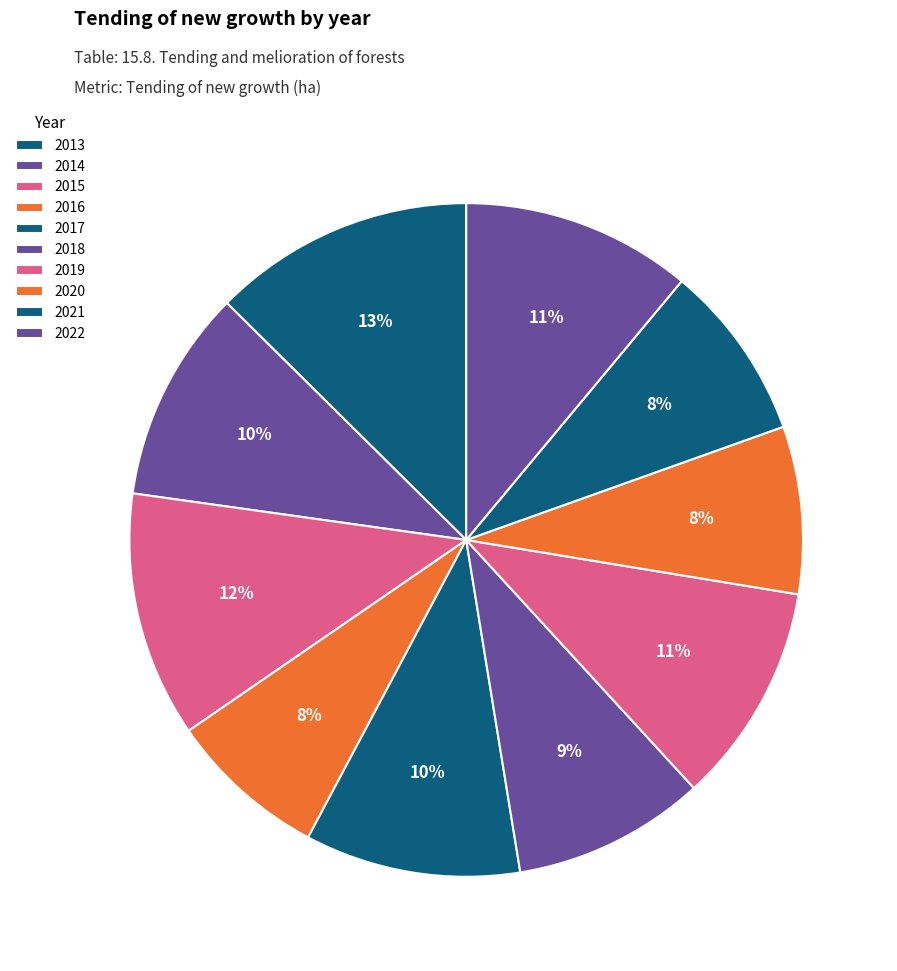

Is the sum of 2014 and 2020 greater than half?

No